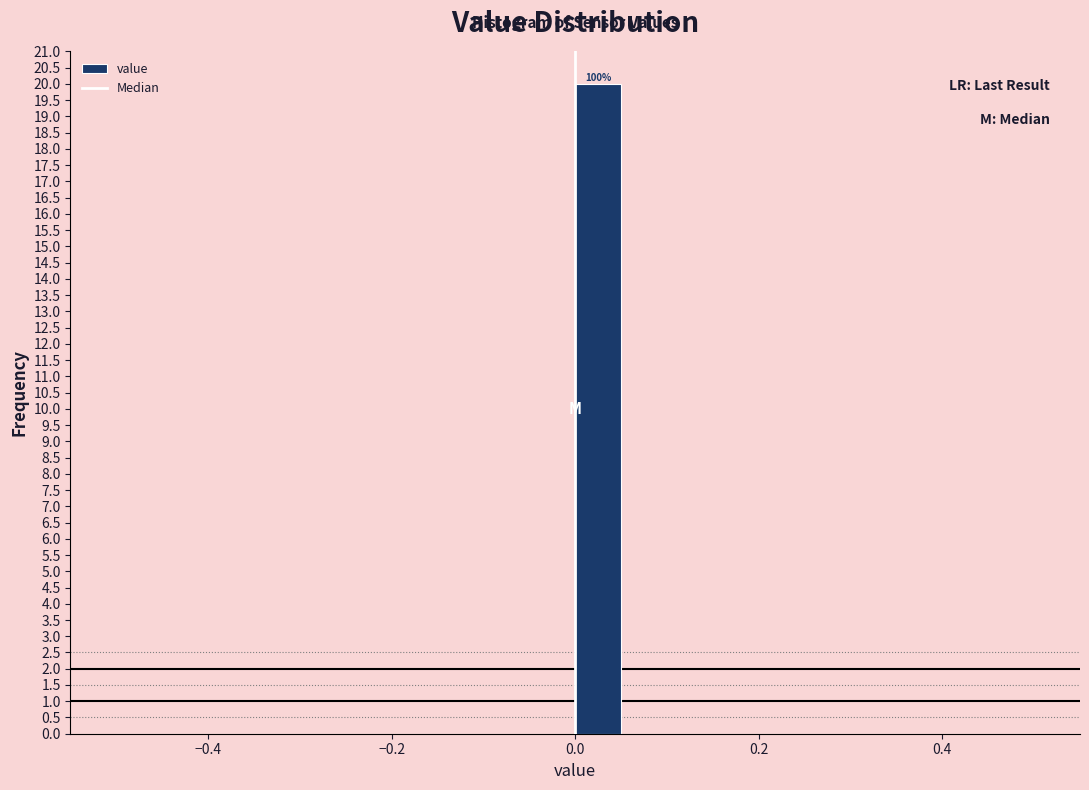

Around what value on the x-axis is the tallest bar? Give the approximate position of its centre, as read against the axis.

0.02